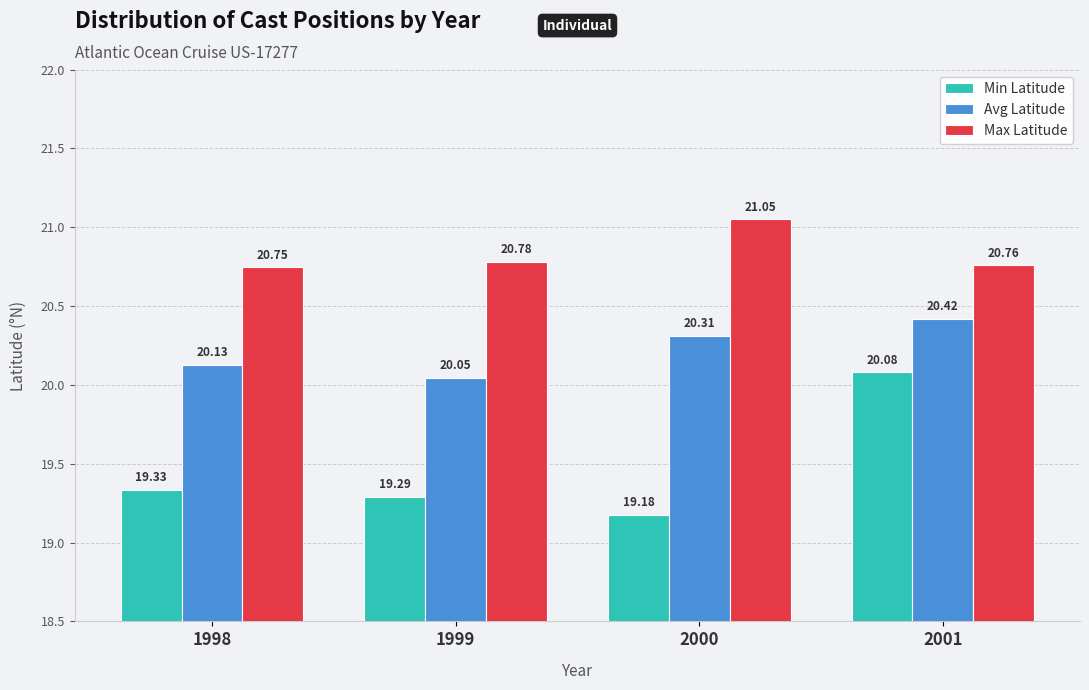

What is the difference between the maximum and minimum values in the Min Latitude series?

0.9